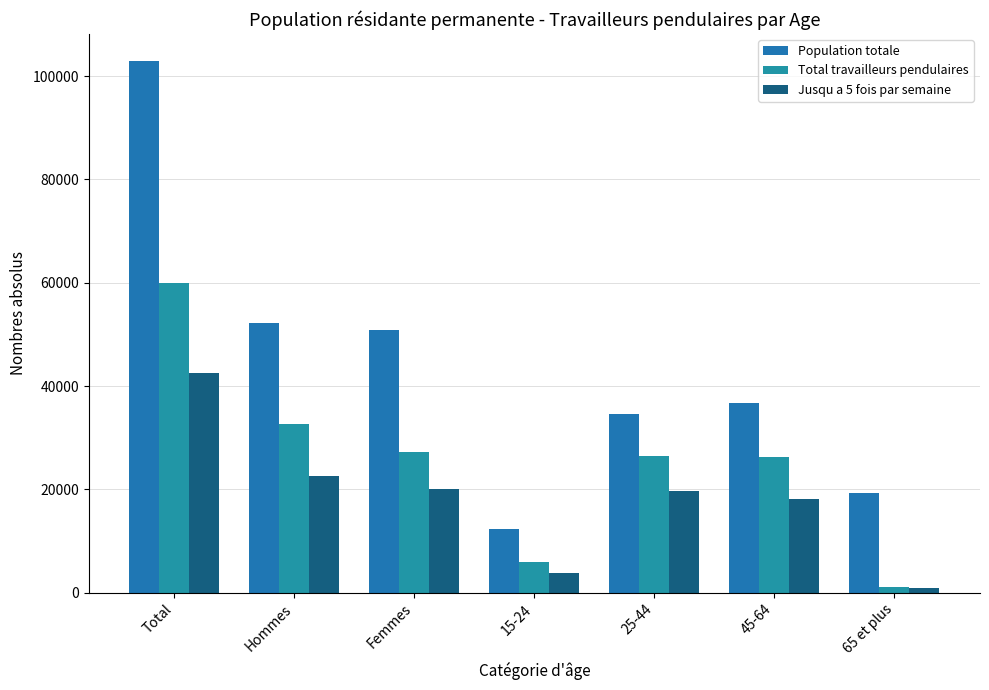

What are all the series names shown in the legend?

Population totale, Total travailleurs pendulaires, Jusqu a 5 fois par semaine